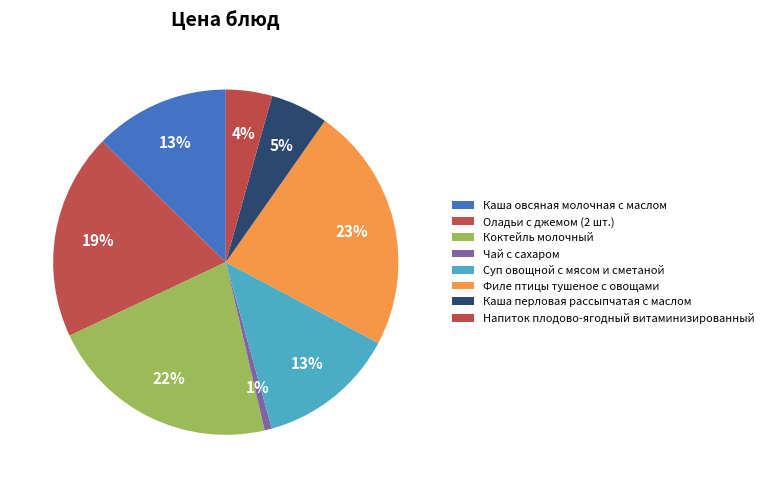

True or false: Каша овсяная молочная с маслом accounts for 13% of the total.

True